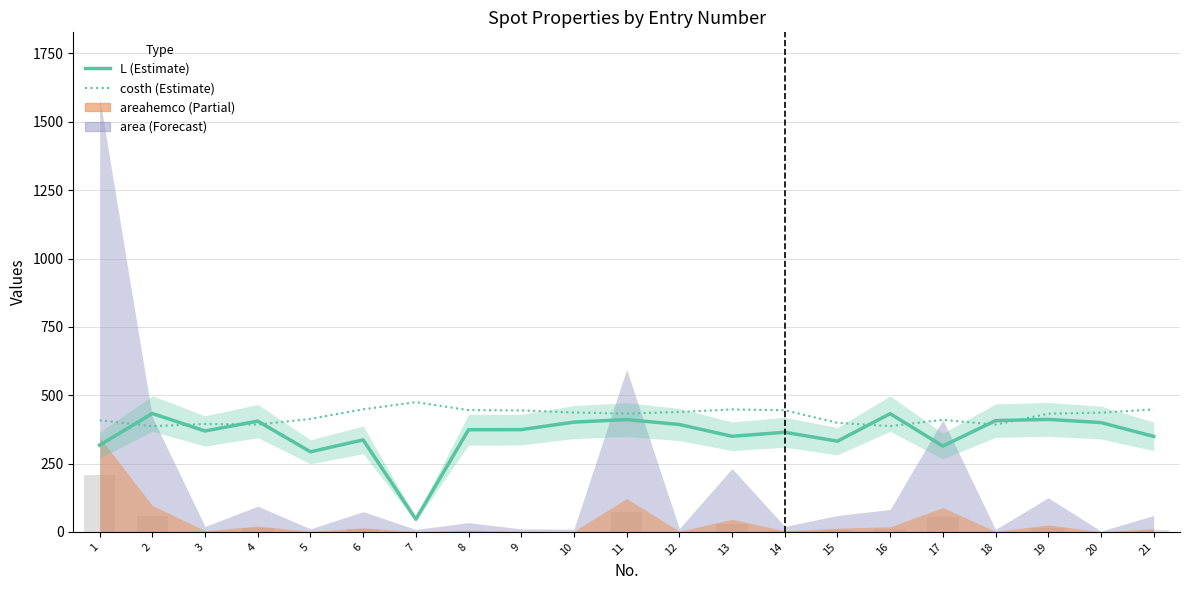

Where does the costh series first go above 432?

6